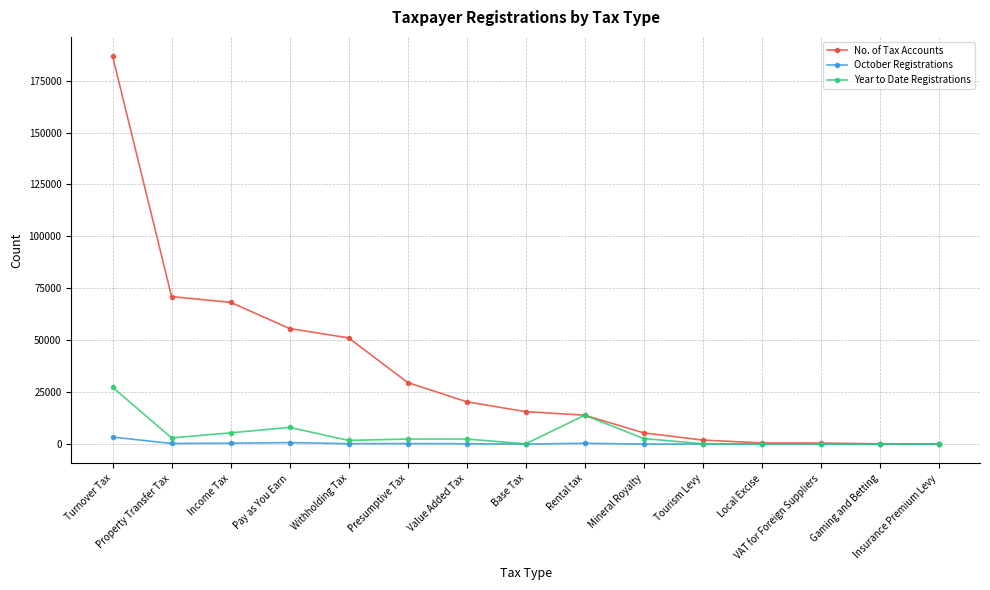

What are all the series names shown in the legend?

No. of Tax Accounts, October Registrations, Year to Date Registrations